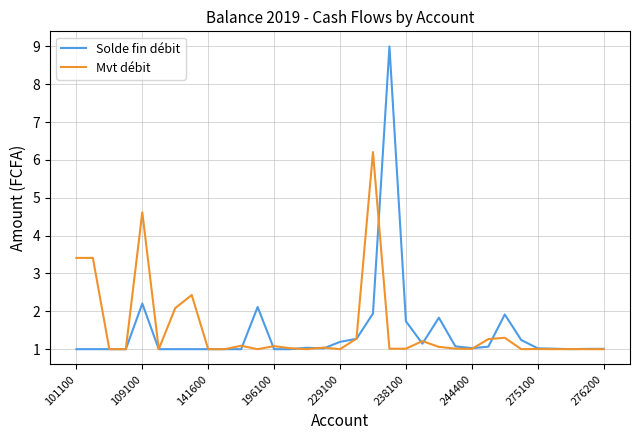

What is the maximum value for Solde fin débit?

9.0